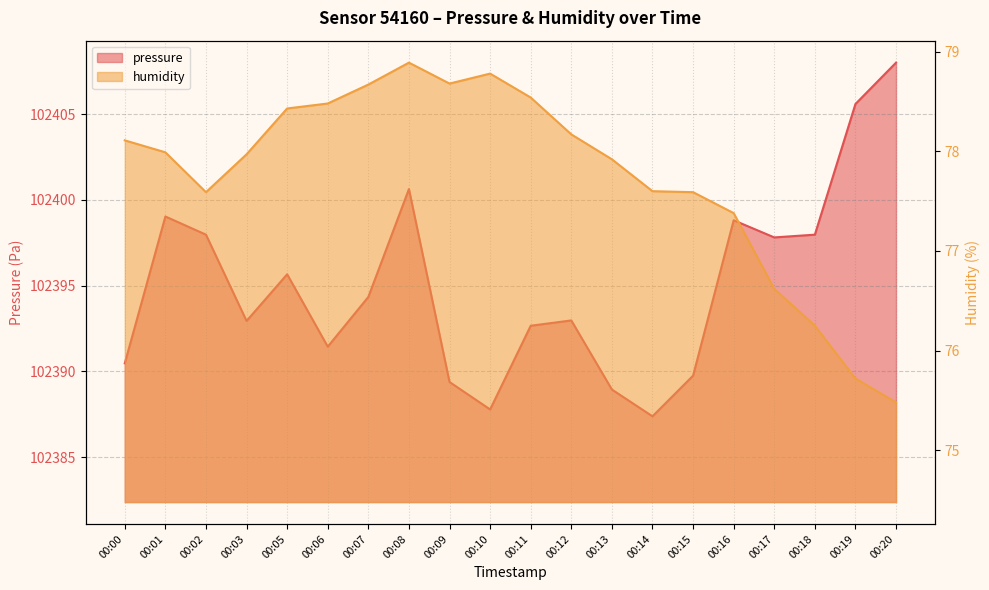

What is the sum of the humidity values at 00:02 and 00:01?

155.6